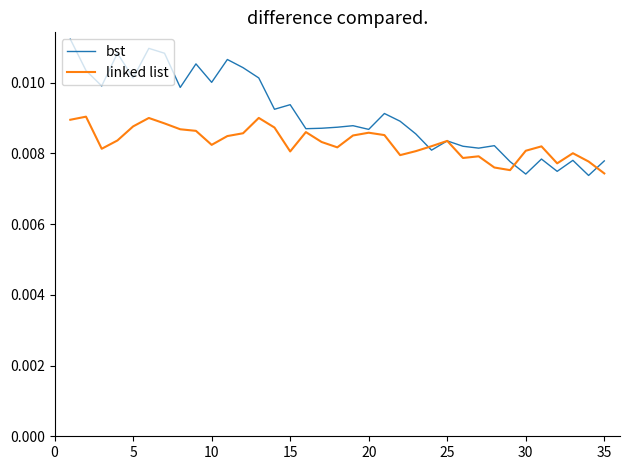

Rank the series by their maximum value, from highest to lowest.

bst, linked list